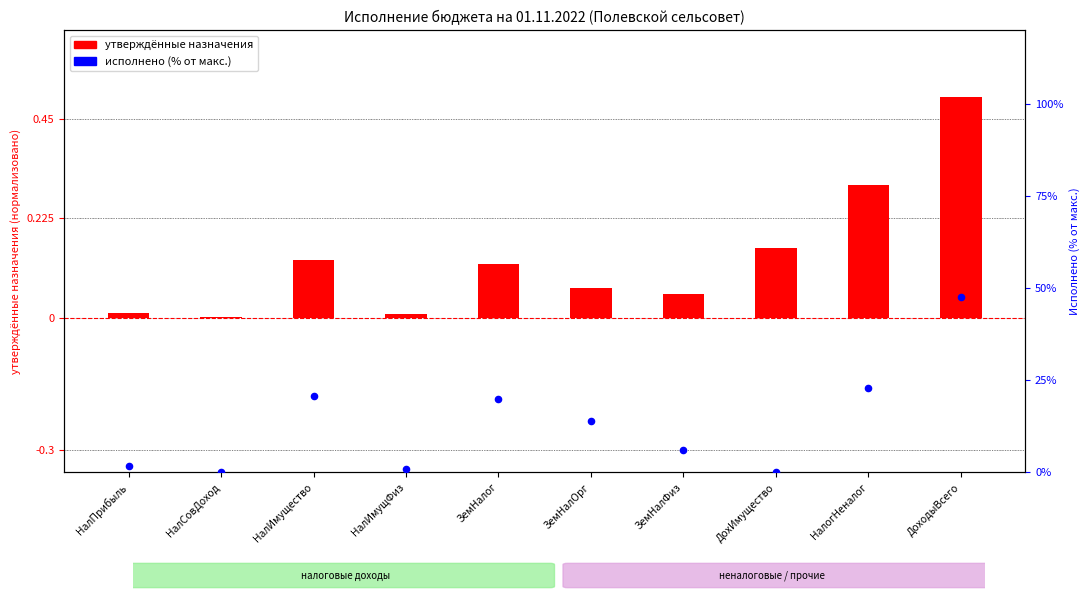

At how many categories does at least one series exceed 5?

6